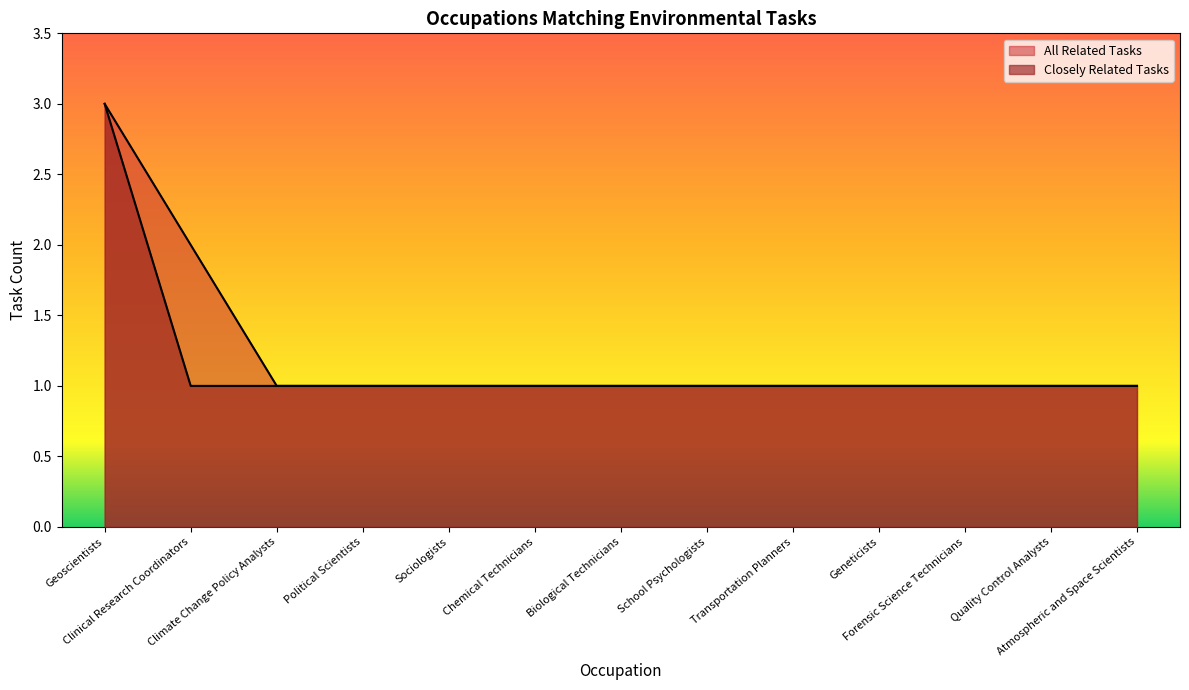

Which has a higher value, Political Scientists or Climate Change Policy Analysts?

Political Scientists